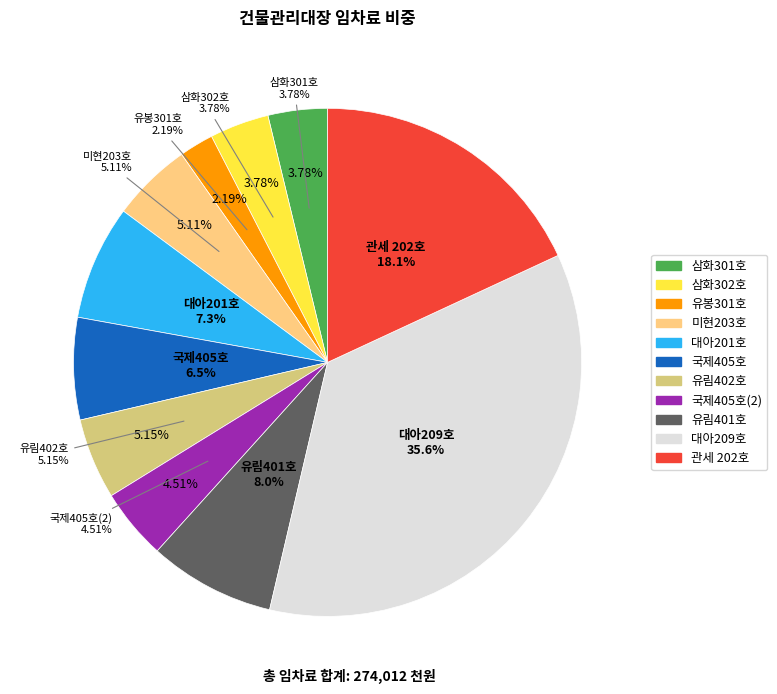

To the nearest percent, what percentage of the pie is 삼화302호?

4%